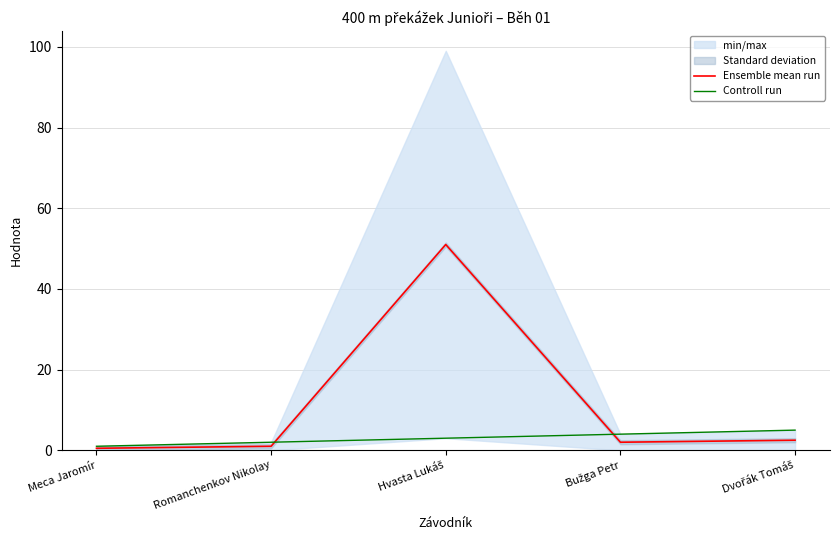

At which category is the sum across all series the highest?

Hvasta Lukáš